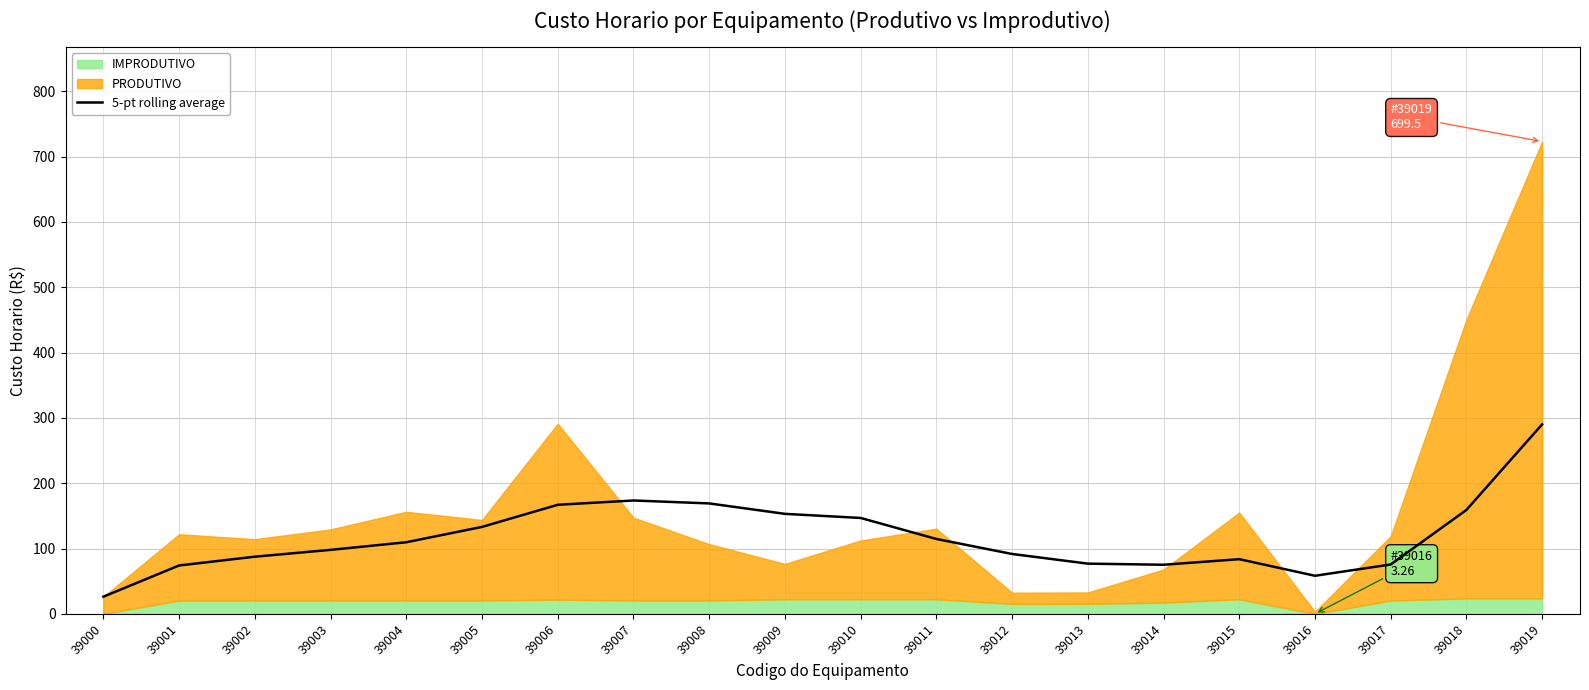

Is it true that the value at 39000 is 26.3?

True